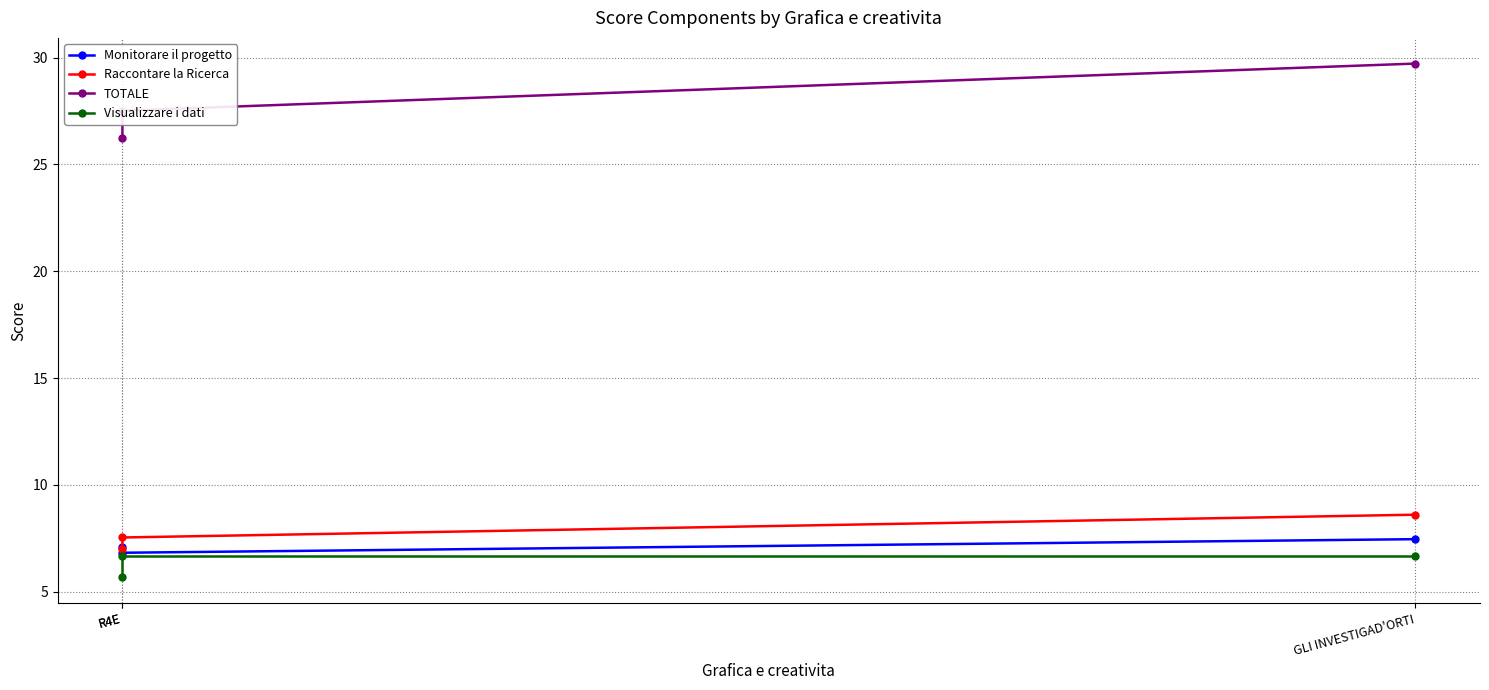

At which label does Raccontare la Ricerca reach its peak?

GLI INVESTIGAD'ORTI